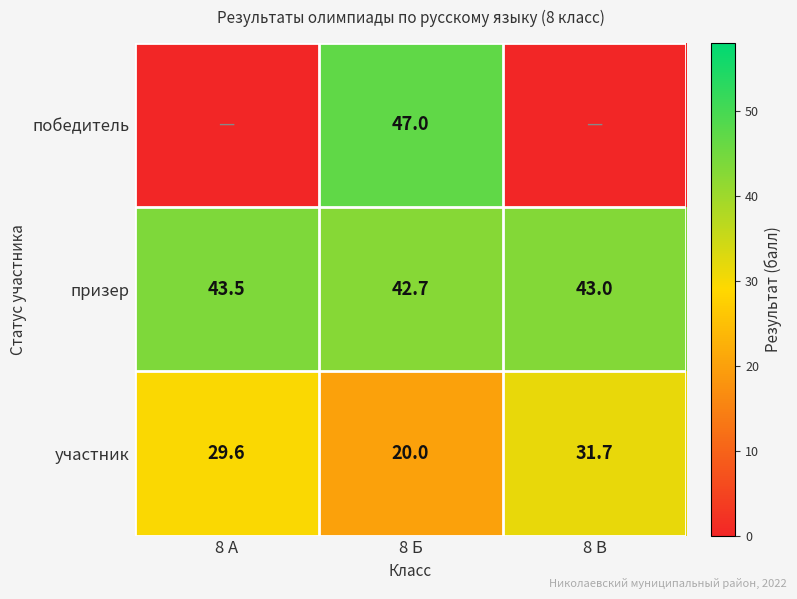

At which label does участник reach its peak?

8 В